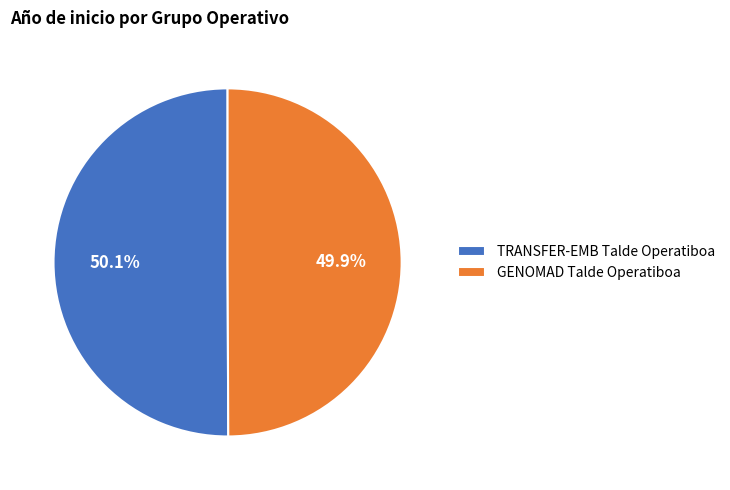

Is there a majority slice in this chart?

Yes